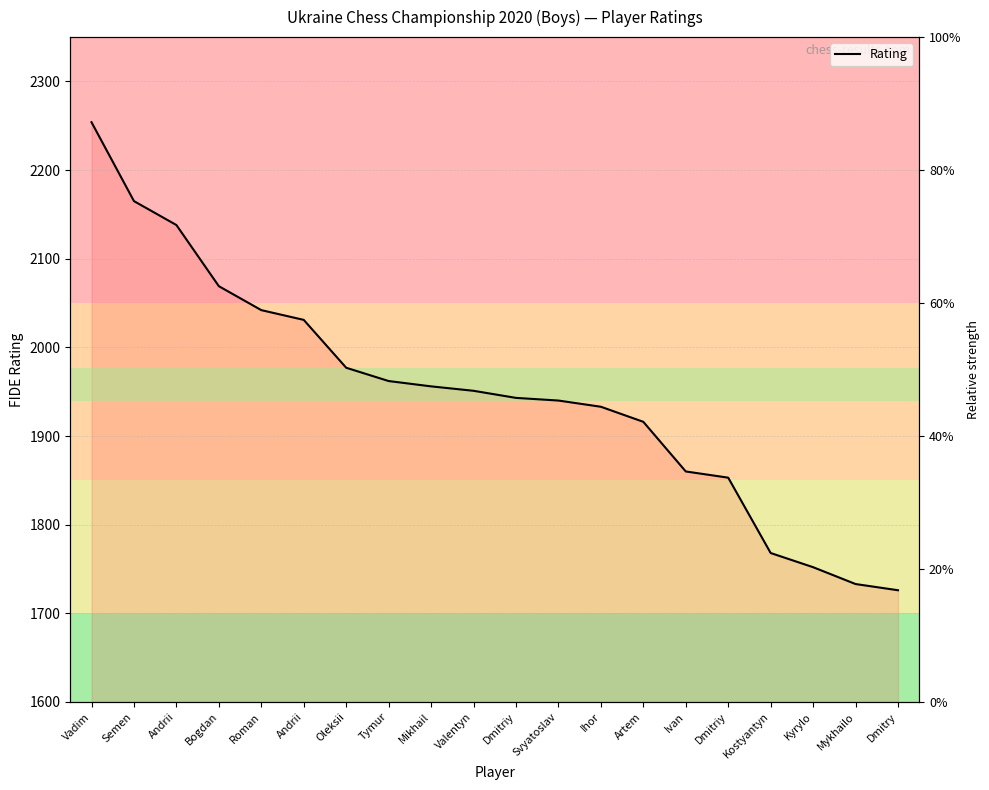

How many data points are less than 1951?

10